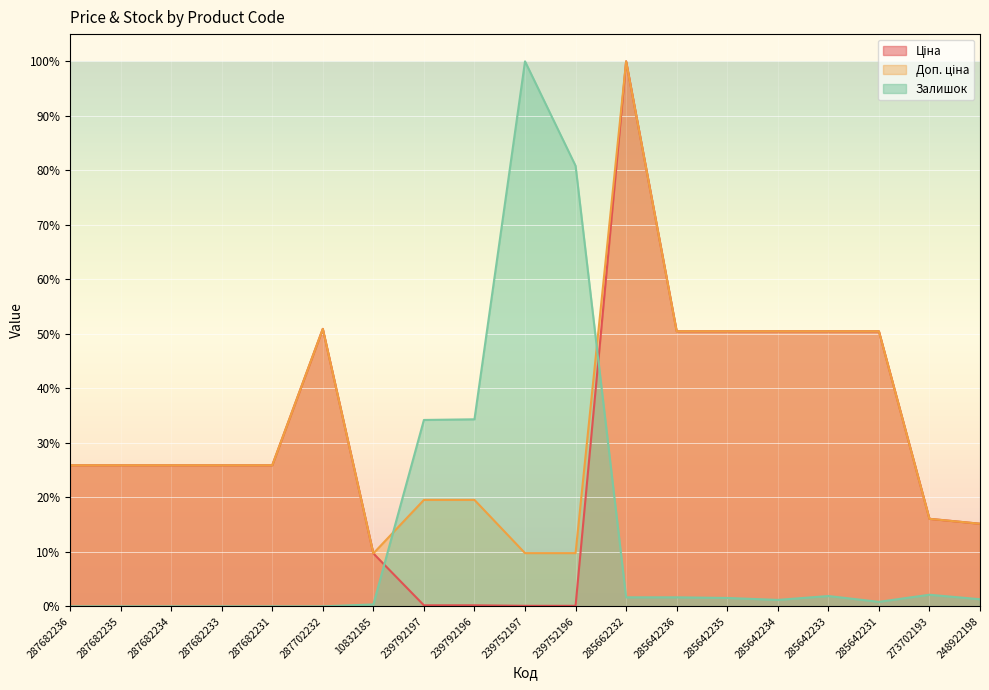

At which category does Залишок reach its first local valley?

285642234